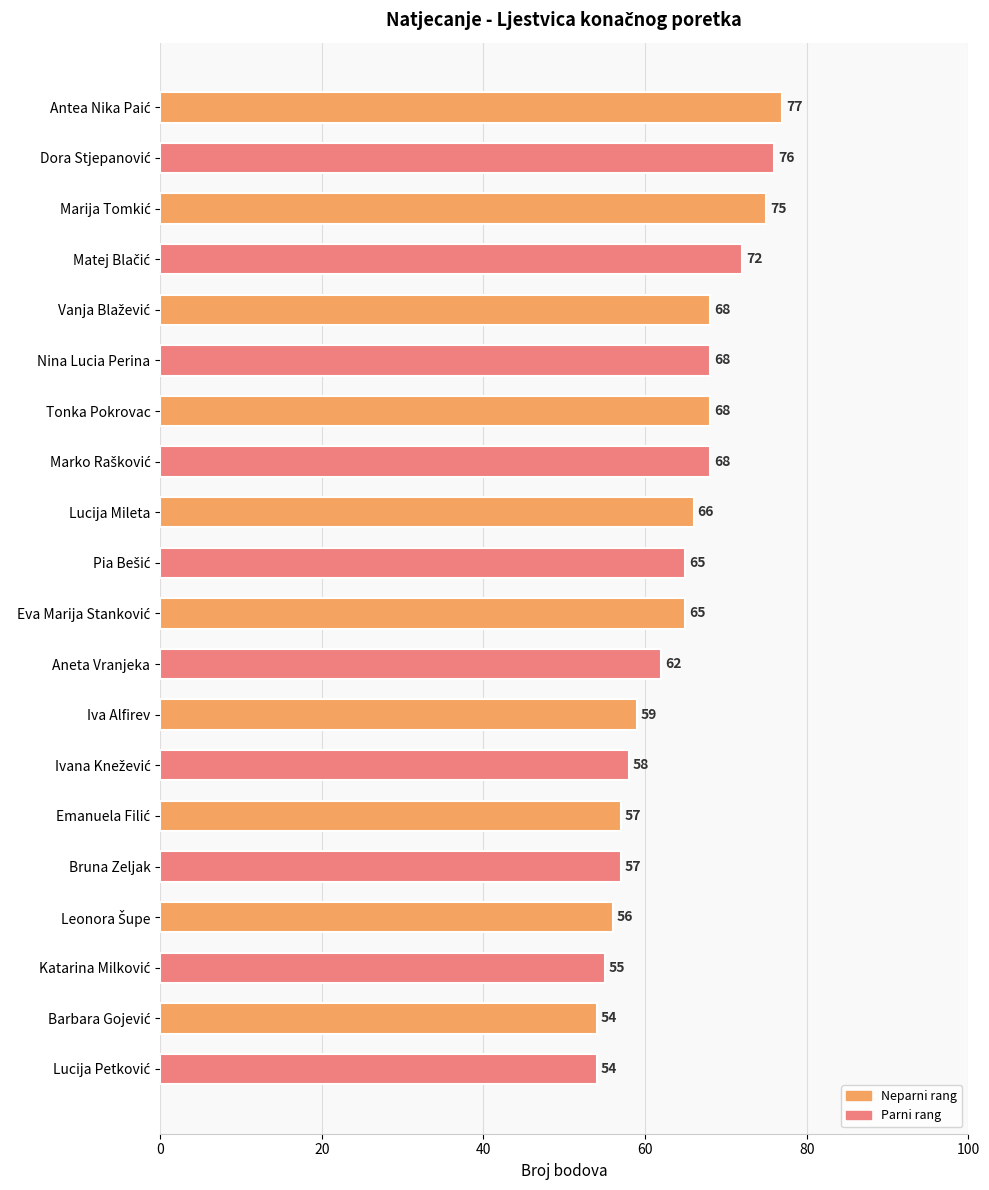

What is the difference between the values at Lucija Mileta and Iva Alfirev?

7